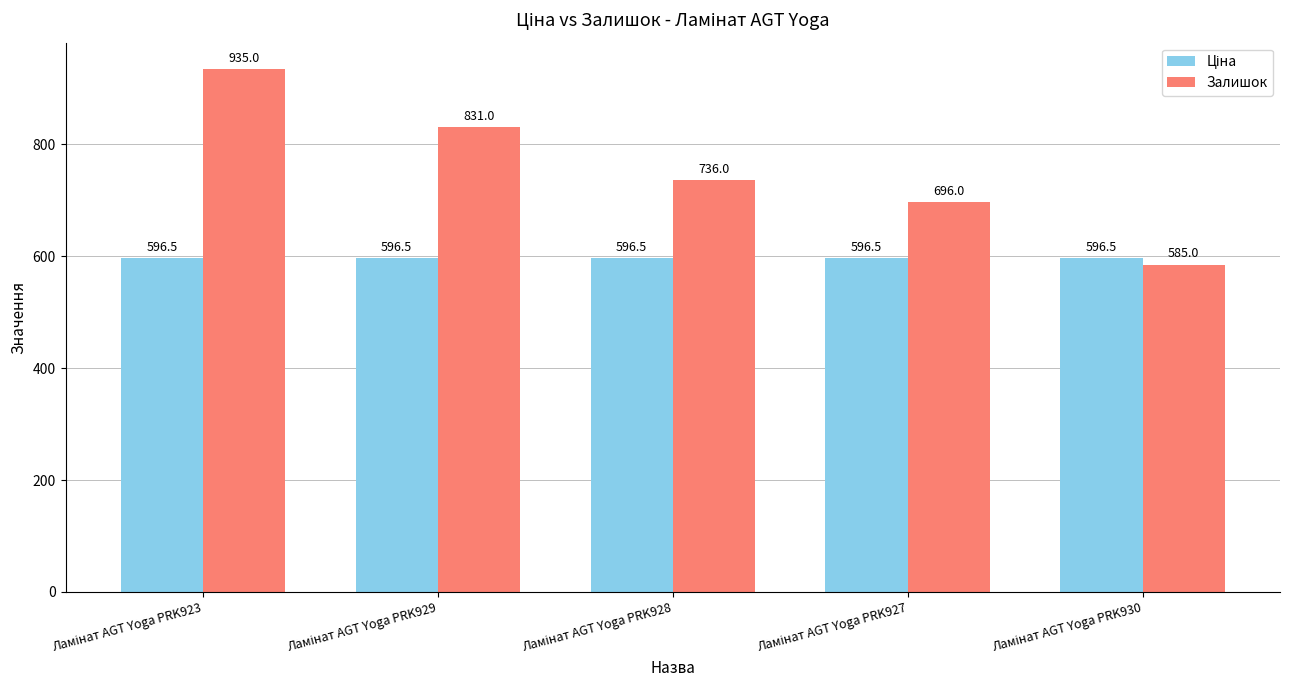

What is the minimum value shown in the chart?

585.0